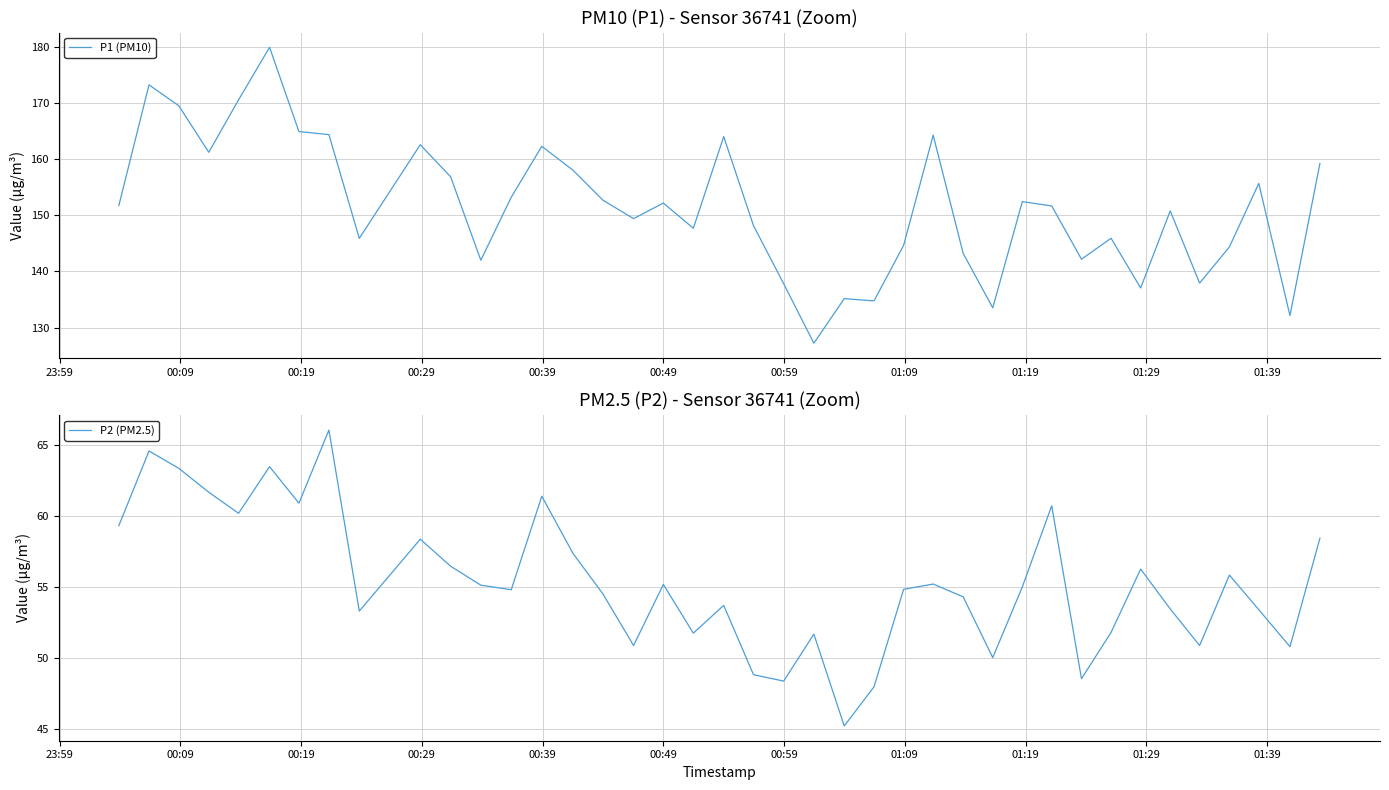

Rank the series by their maximum value, from lowest to highest.

P2 (PM2.5), P1 (PM10)